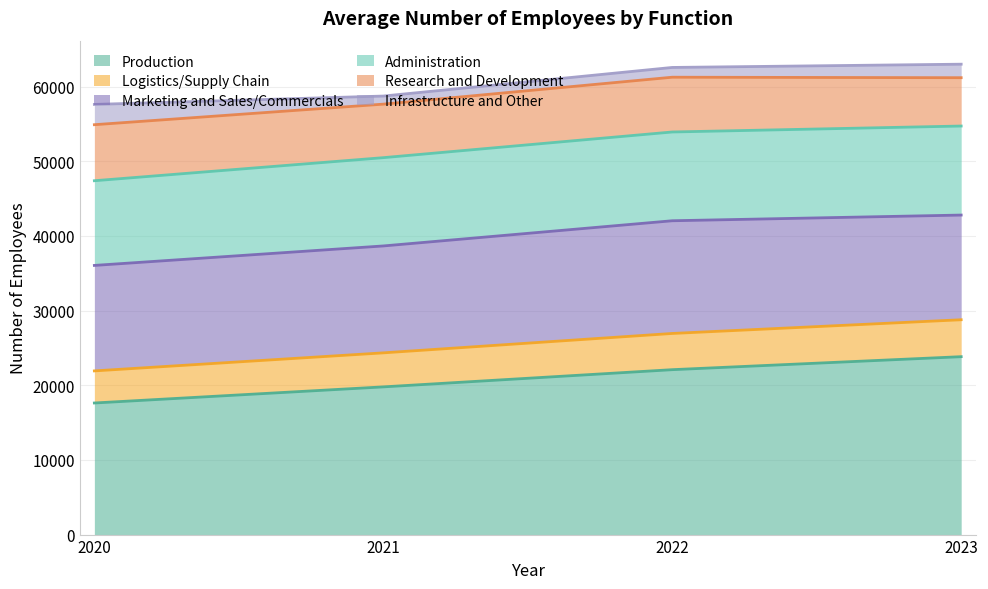

Does the chart have visible grid lines?

Yes